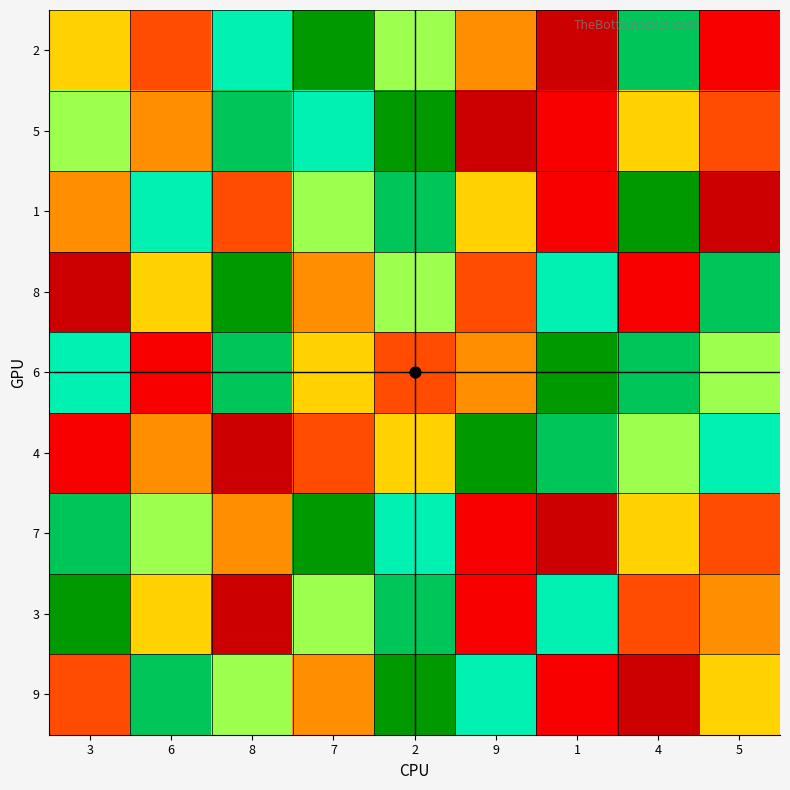

What is the total value across all series at 1?

39